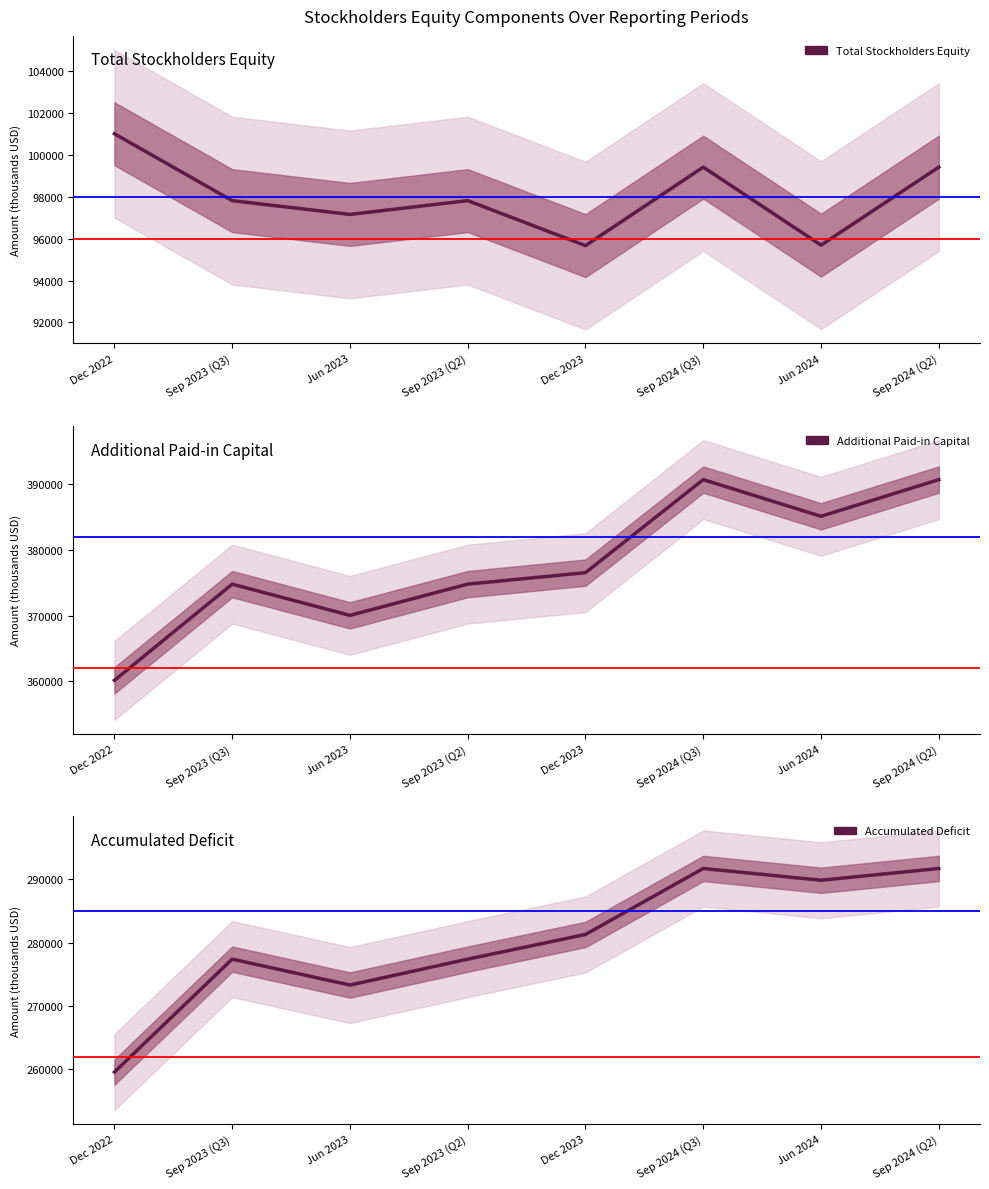

At which category does Accumulated Deficit reach its first local peak?

Sep 2023 (Q3)